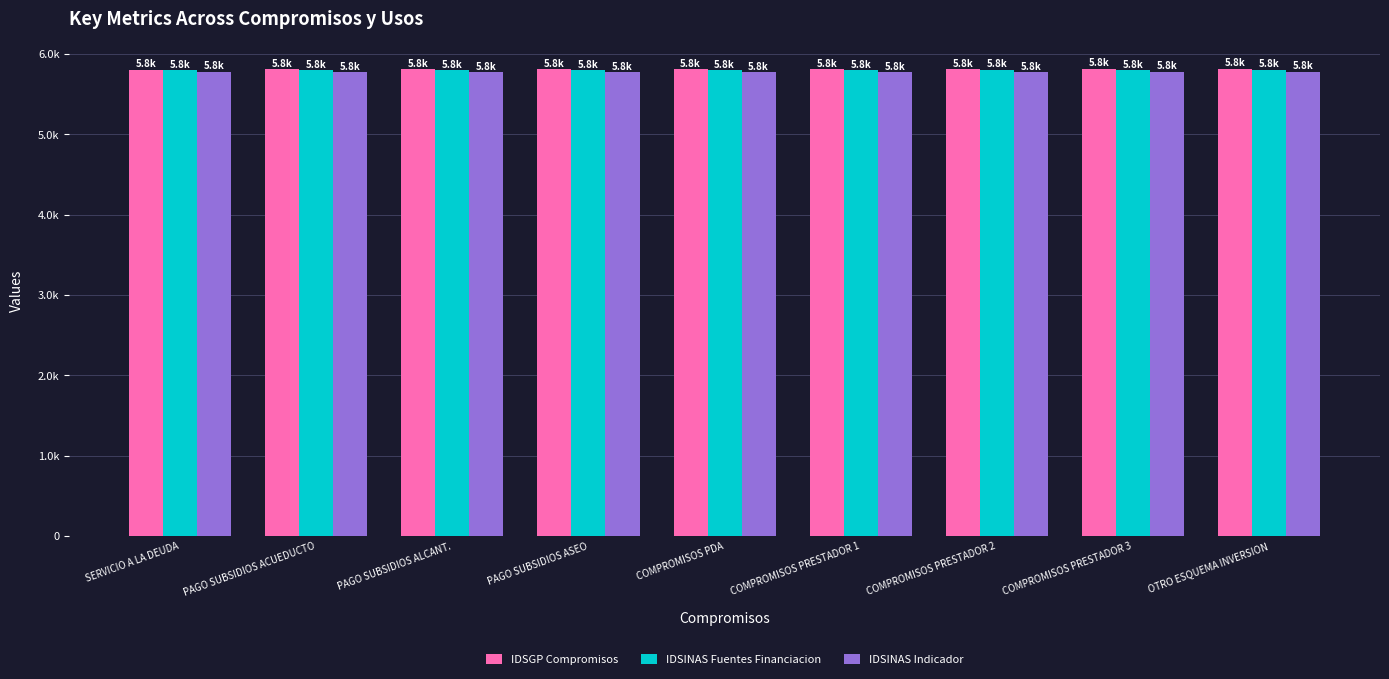

Read the IDSGP Compromisos value at COMPROMISOS PDA.

5809